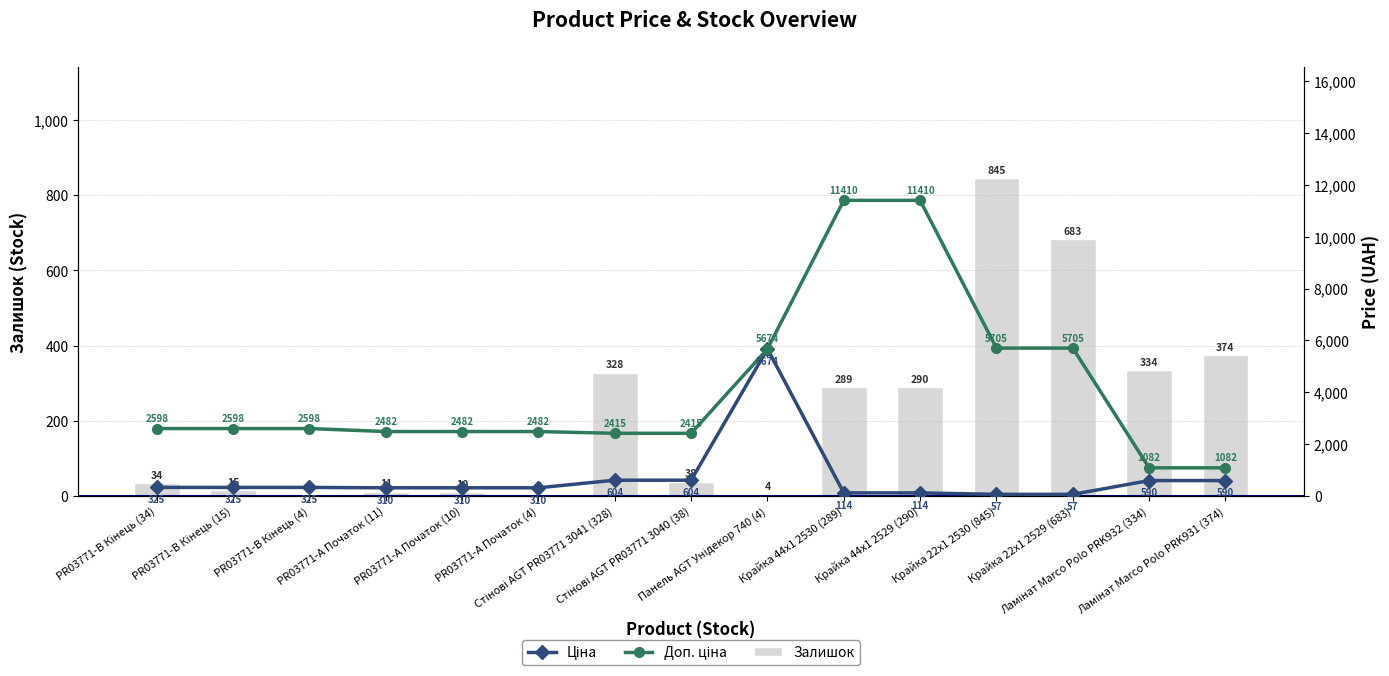

What are all the series names shown in the legend?

Залишок, Ціна, Доп. ціна